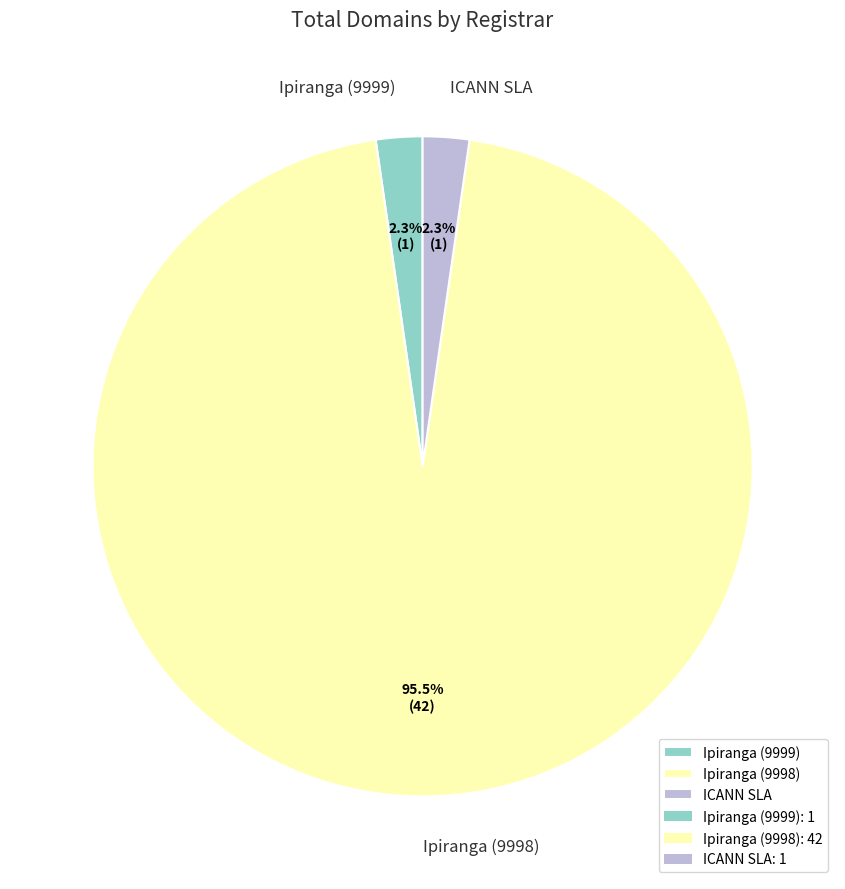

True or false: Ipiranga (9999) accounts for 2% of the total.

True